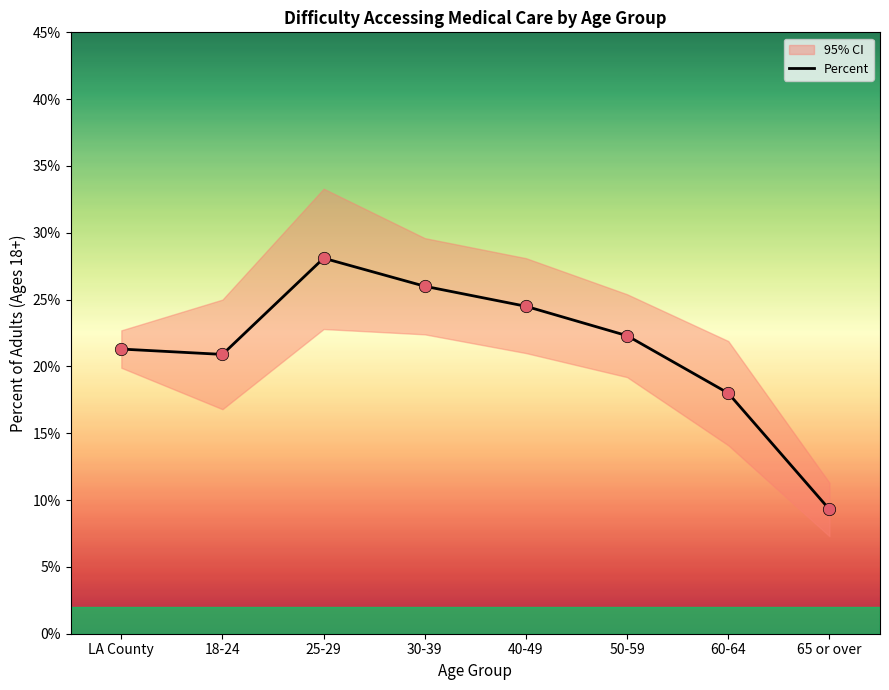

Approximately how many times larger is the value at 65 or over compared to 50-59?

0.4